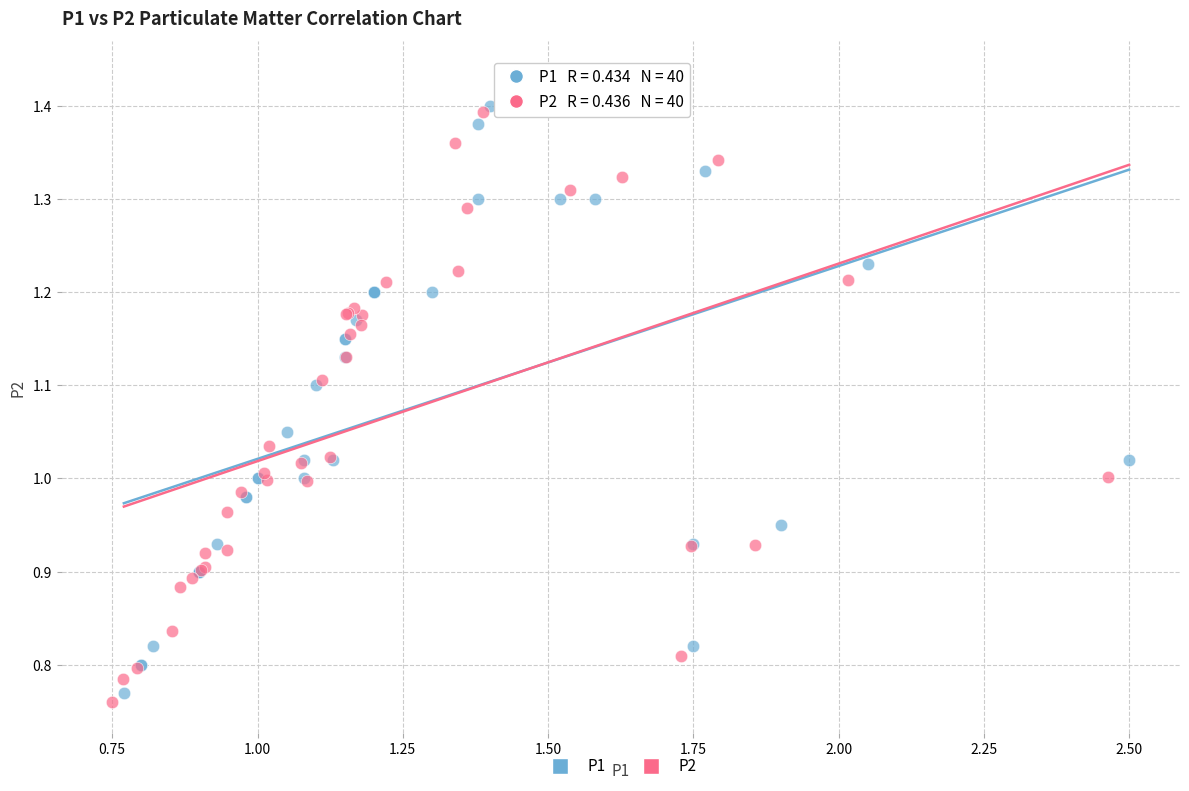

Which series contains the highest Y value?

P2